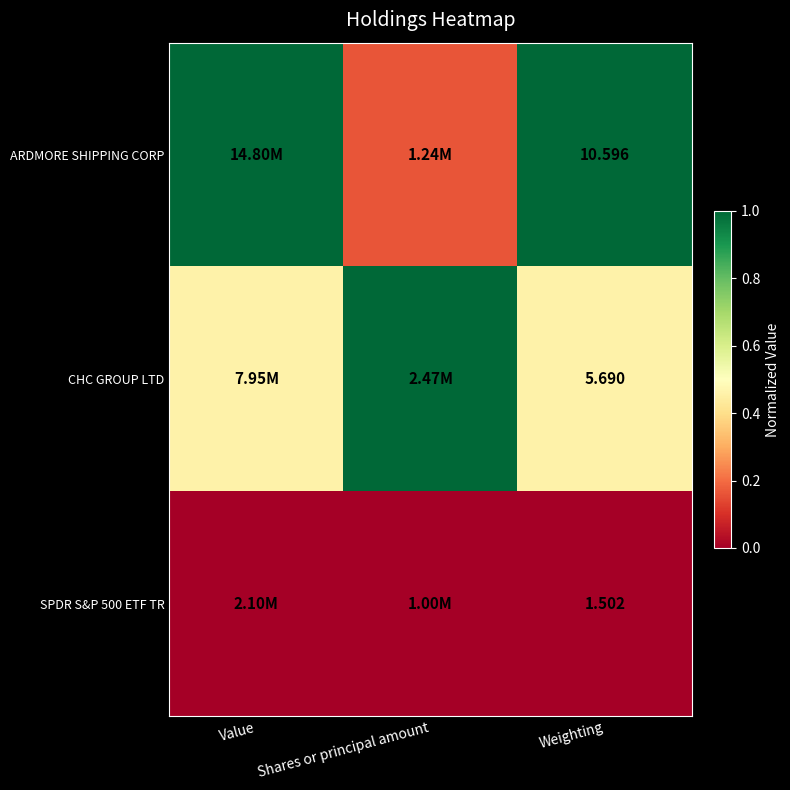

The SPDR S&P 500 ETF TR series shows 0.0 at Weighting. True or false?

True